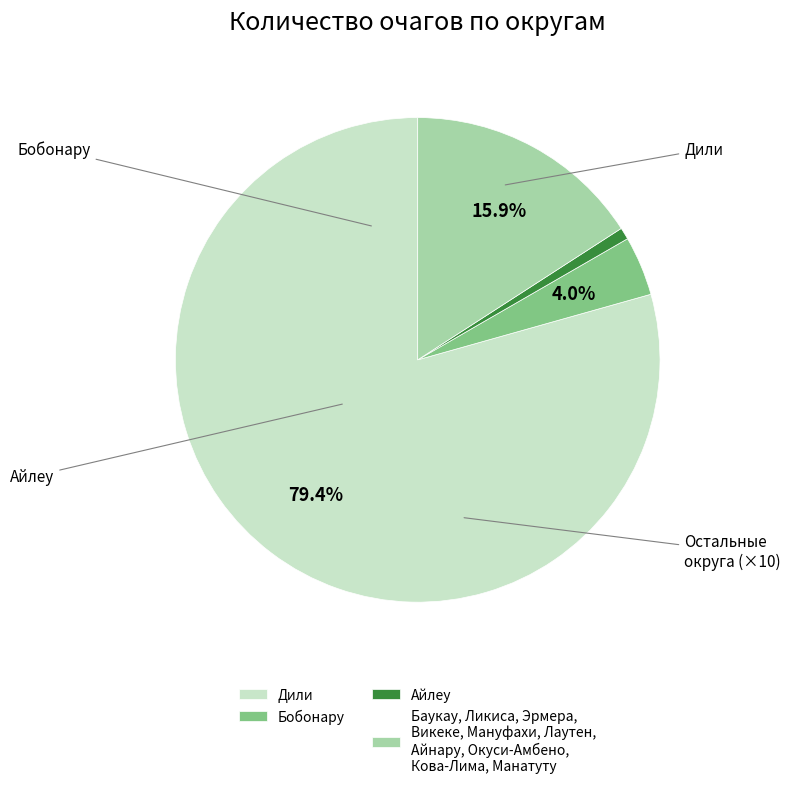

Rank the categories by value from highest to lowest.

Дили, Баукау, Ликиса, Эрмера, Викеке, Мануфахи, Лаутен, Айнару, Окуси-Амбено, Кова-Лима, Манатуту, Бобонару, Айлеу